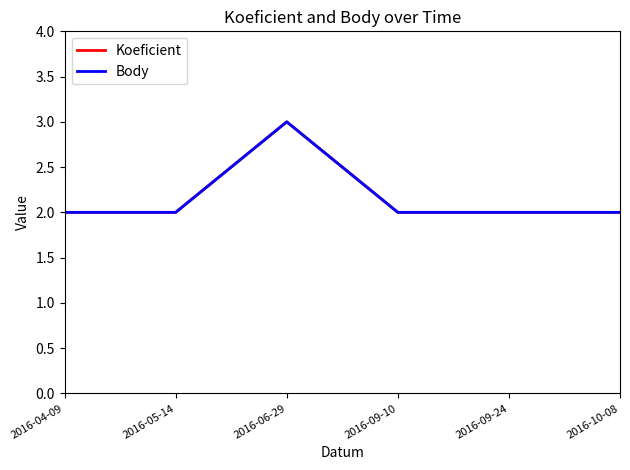

Is this an area chart (filled region under the line)?

No